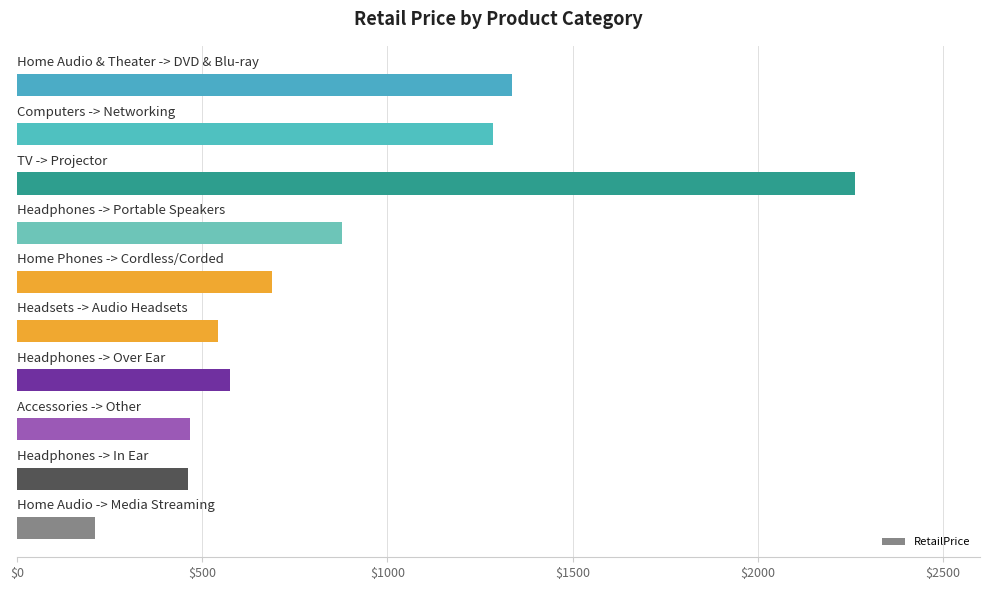

What is the sum of all values?

8708.7